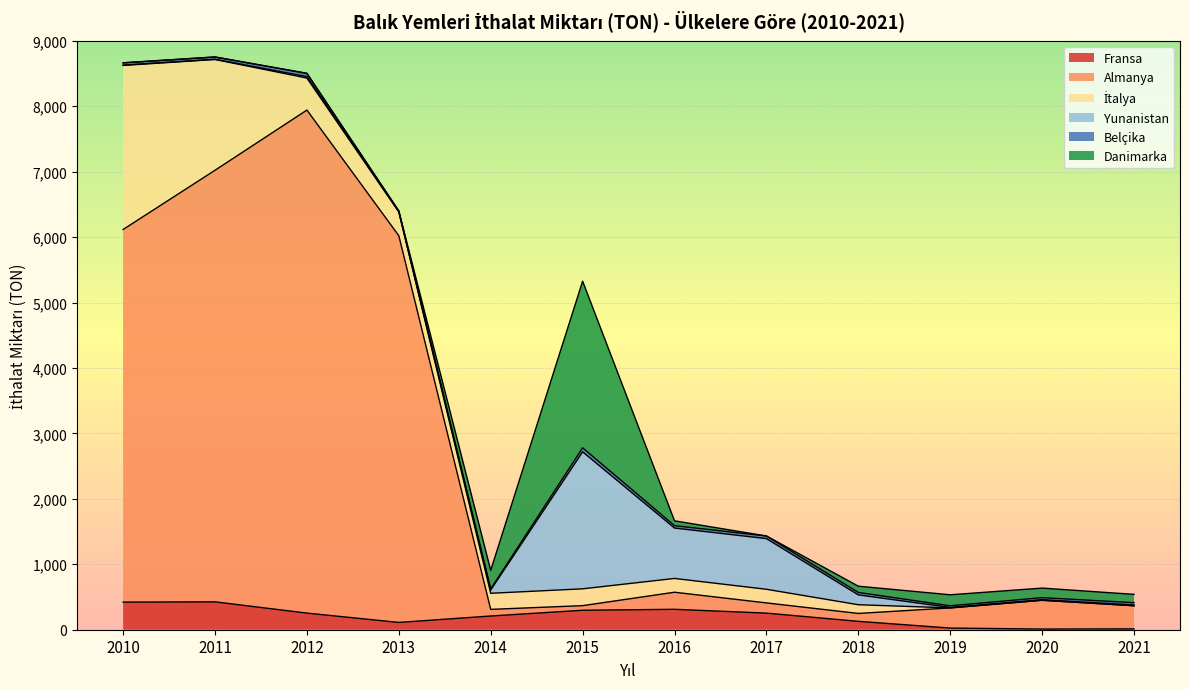

What is the sum of the İtalya values at 2021 and 2016?

210.6